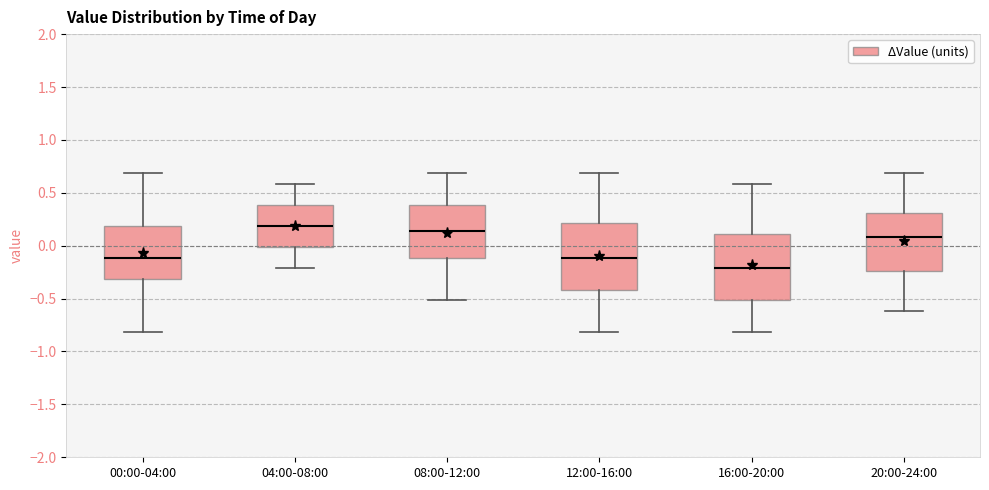

Where is the upper edge of the box for 00:00-04:00 on the y-axis? The values are not printed on the chart, so give them approximately, as read against the axis.

0.20